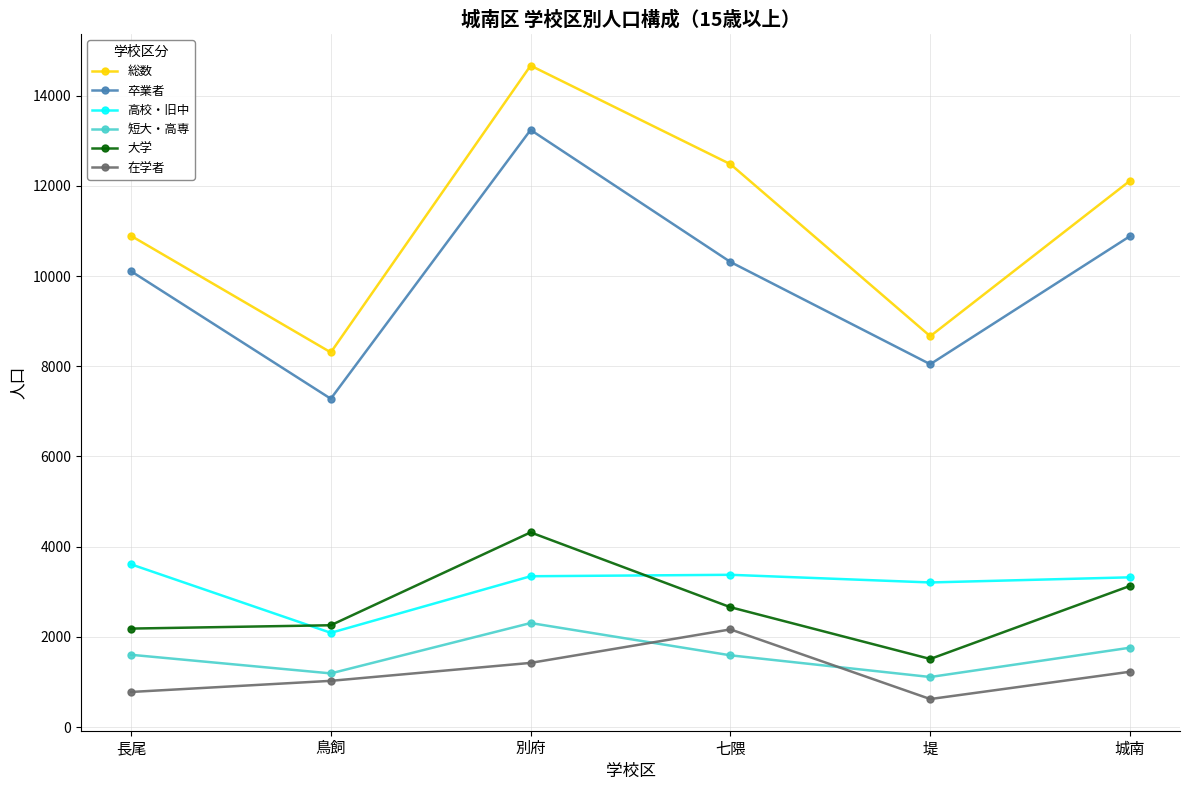

What is the difference between the maximum and minimum values in the 卒業者 series?

5963